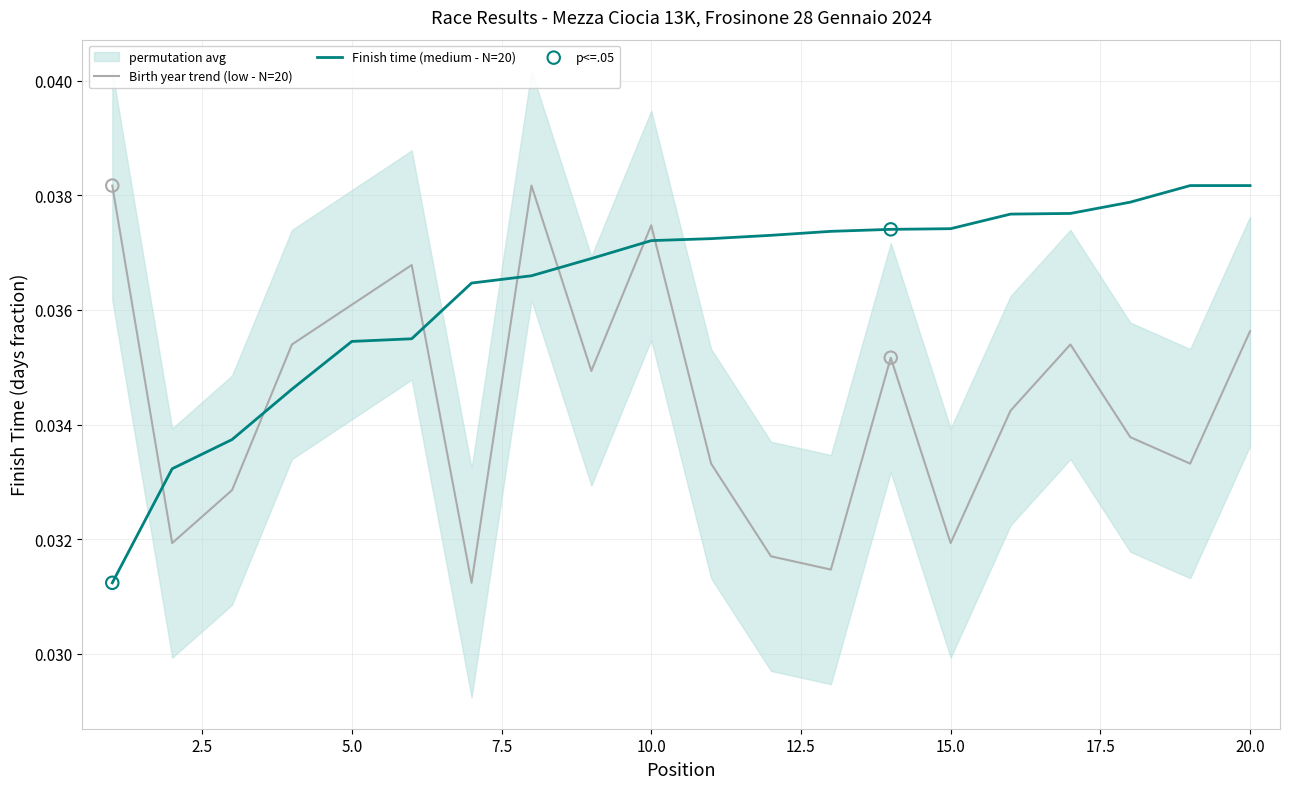

At which category is the sum across all series the highest?

8